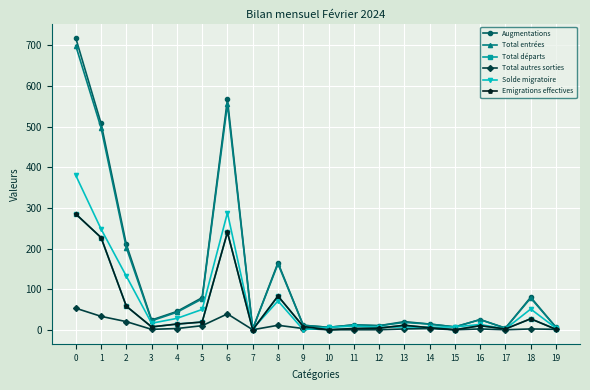

Rank the series by their maximum value, from lowest to highest.

Total autres sorties, Total départs, Emigrations effectives, Solde migratoire, Total entrées, Augmentations